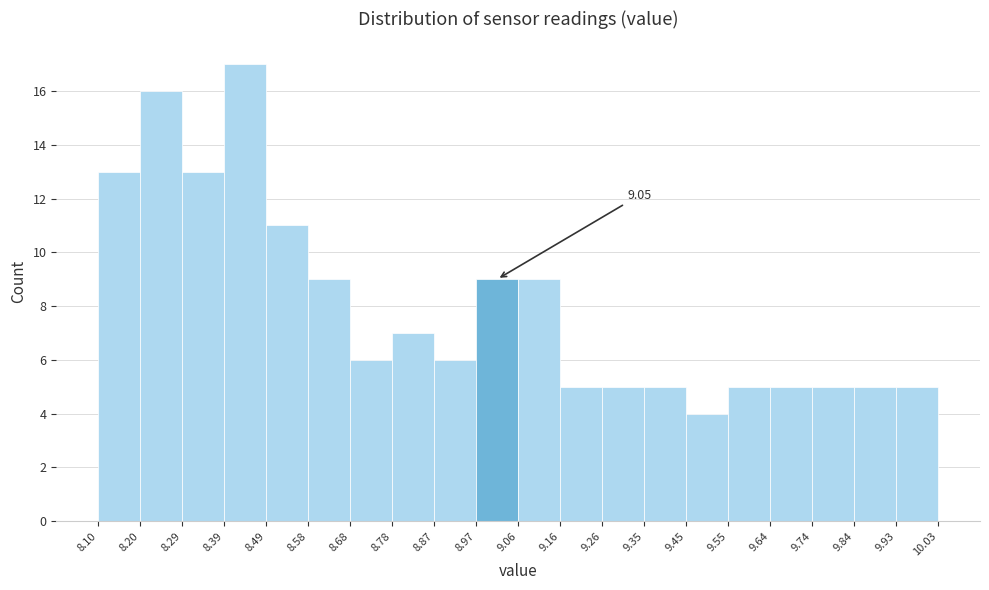

Which range on the x-axis has the tallest bar?

8.39 to 8.49